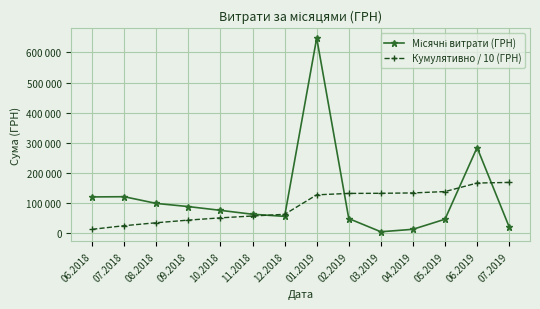

What is the label of the 6th point from the right?

02.2019